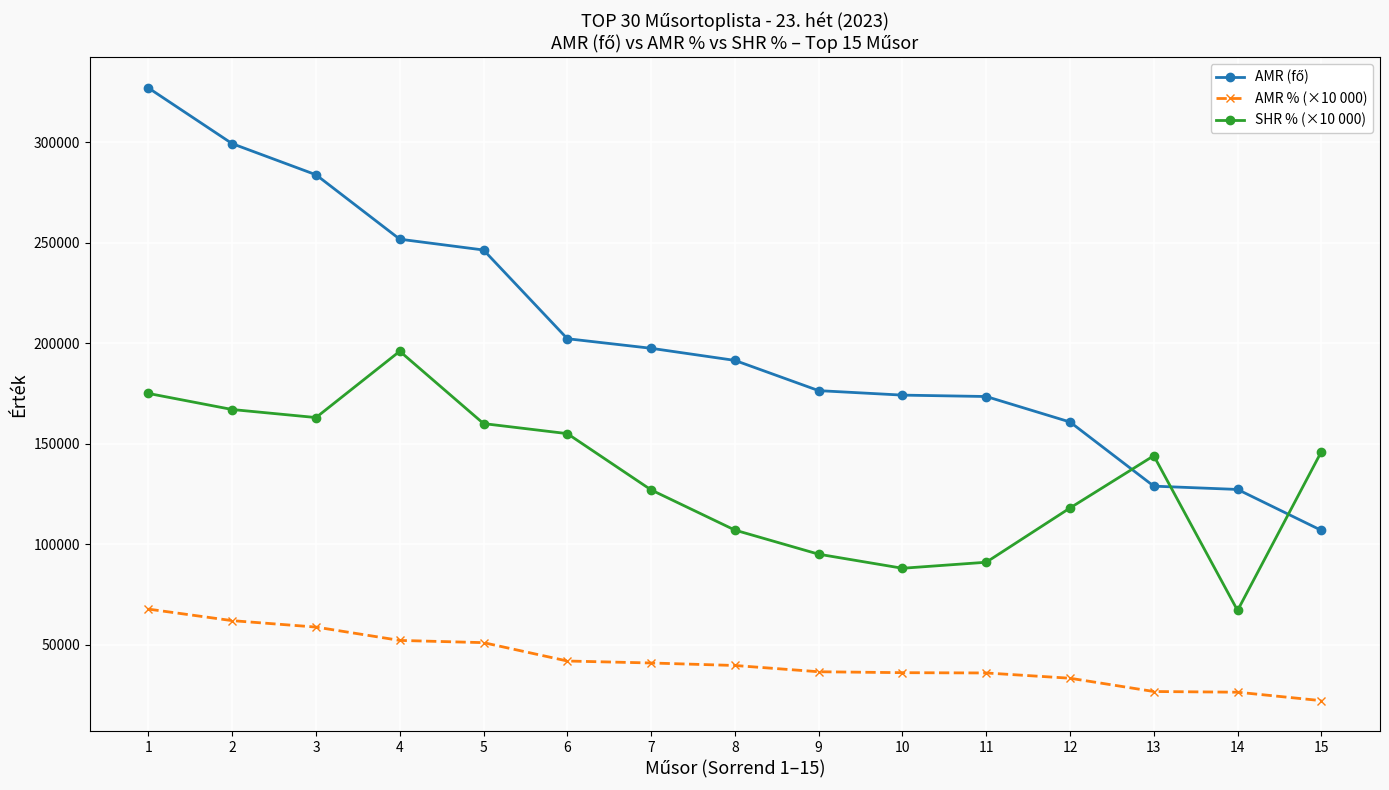

True or false: AMR % (×10 000) and SHR % (×10 000) intersect in this chart.

False